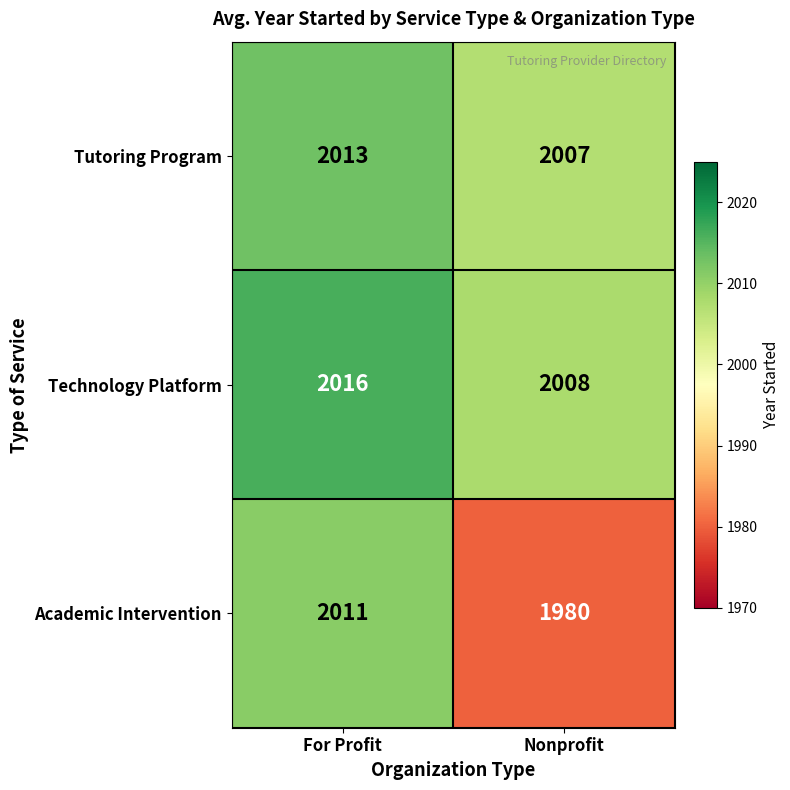

What is the difference between the maximum and minimum values in the Tutoring Program series?

6